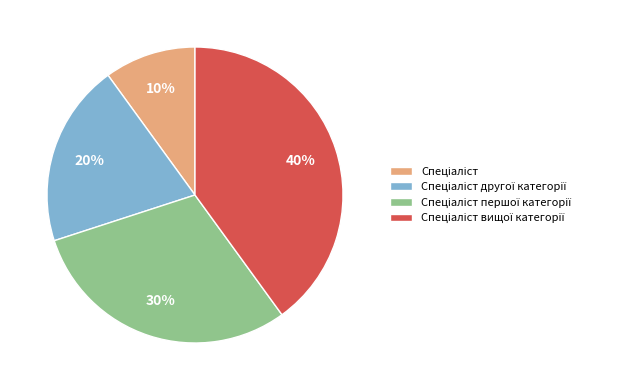

How many slices are in this pie chart?

4